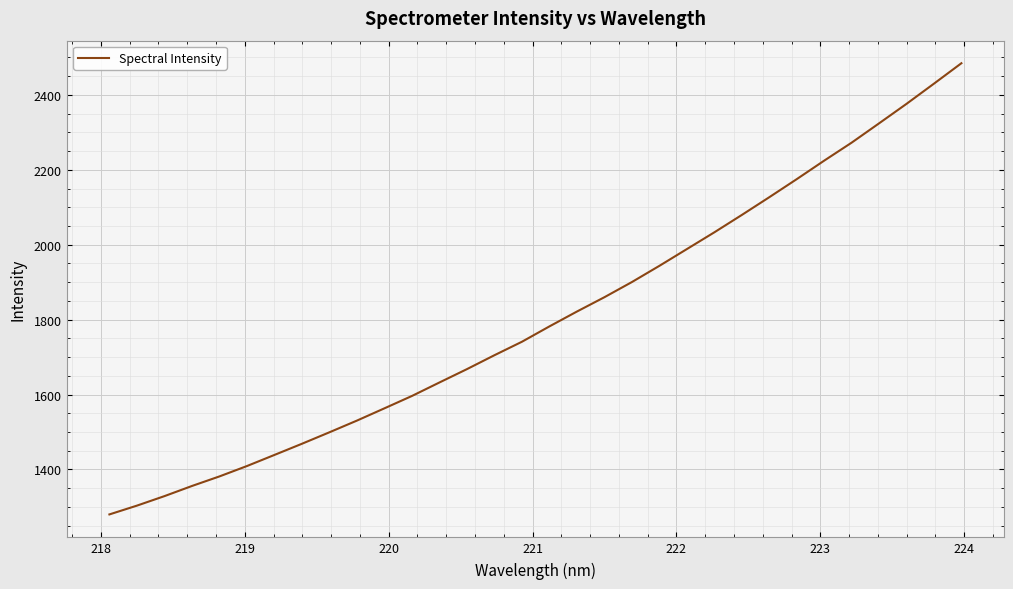

What is the maximum value shown in the chart?

2484.5